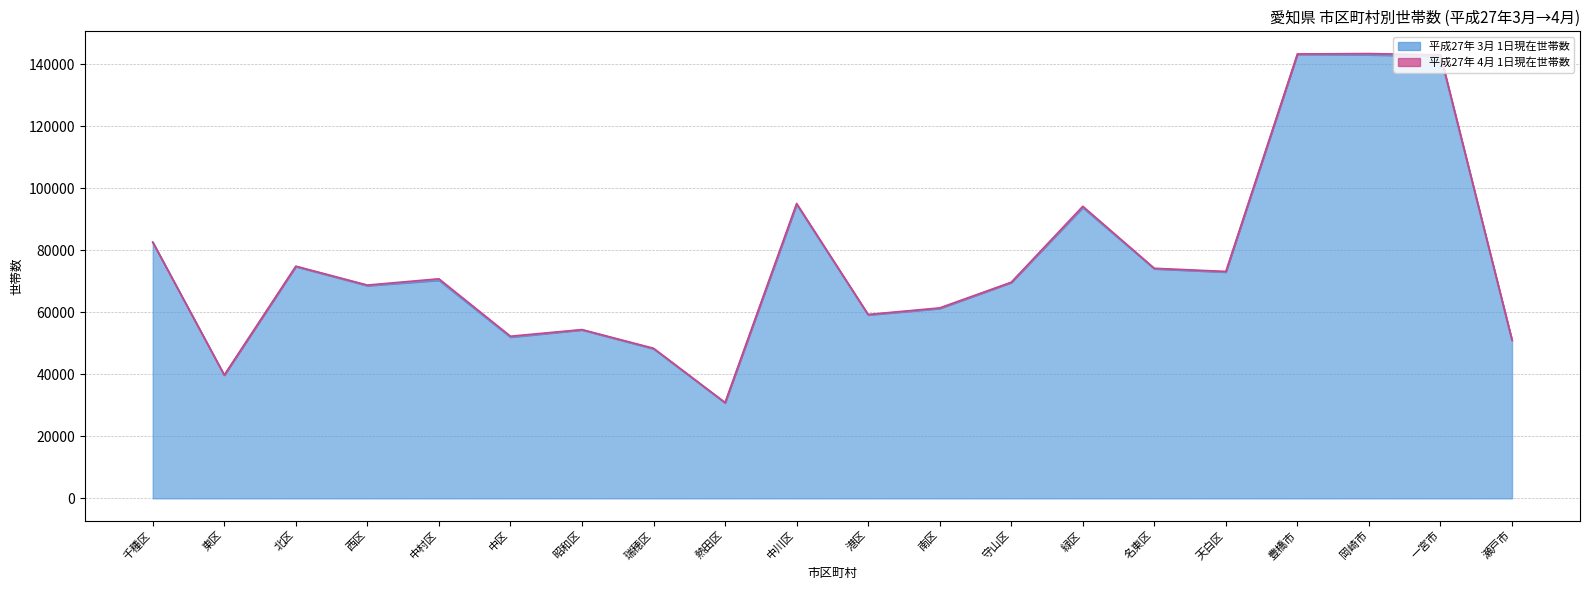

List the labels in order of 平成27年 4月 1日現在世帯数 value, smallest first.

熱田区, 東区, 瑞穂区, 瀬戸市, 中区, 昭和区, 港区, 南区, 西区, 守山区, 中村区, 天白区, 名東区, 北区, 千種区, 緑区, 中川区, 一宮市, 豊橋市, 岡崎市